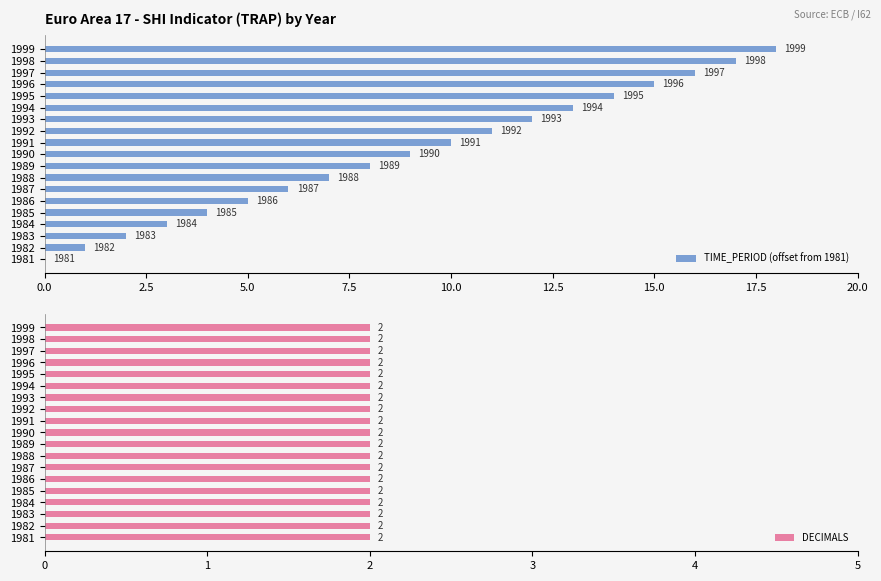

What is the sum of all TIME_PERIOD (offset from 1981) values?

171.0